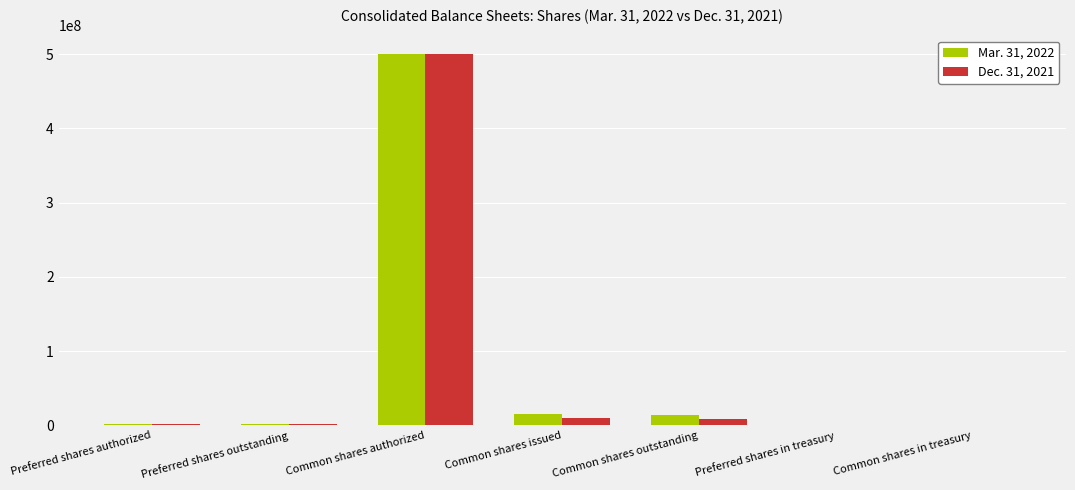

At which label does Mar. 31, 2022 reach its peak?

Common shares authorized